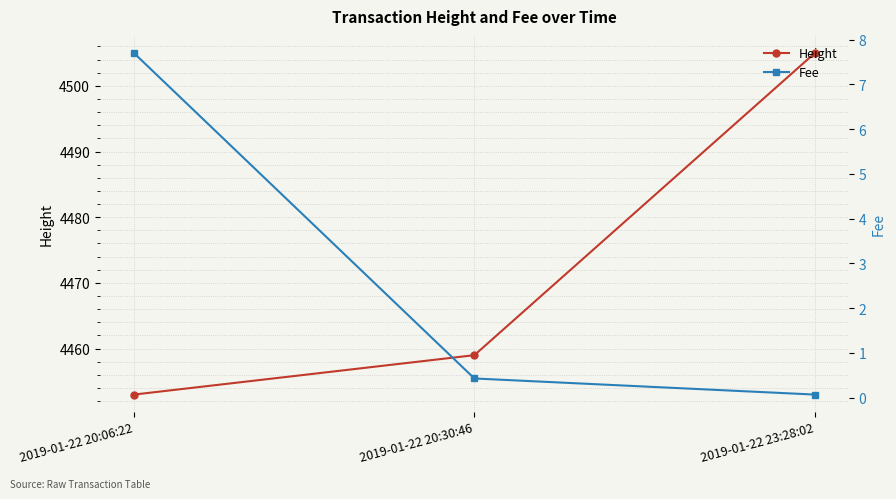

Read the Height value at 2019-01-22 23:28:02.

4505